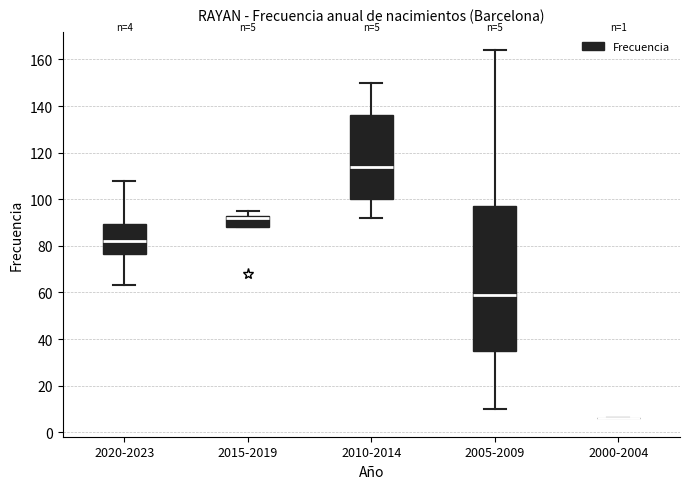

Comparing the boxes themselves (not the whiskers), which one is the tallest?

2005-2009